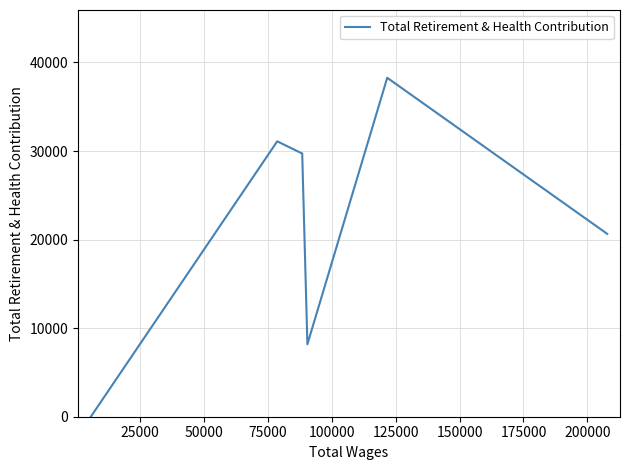

How many interior local valleys (lower than both neighbors) does the data have?

1